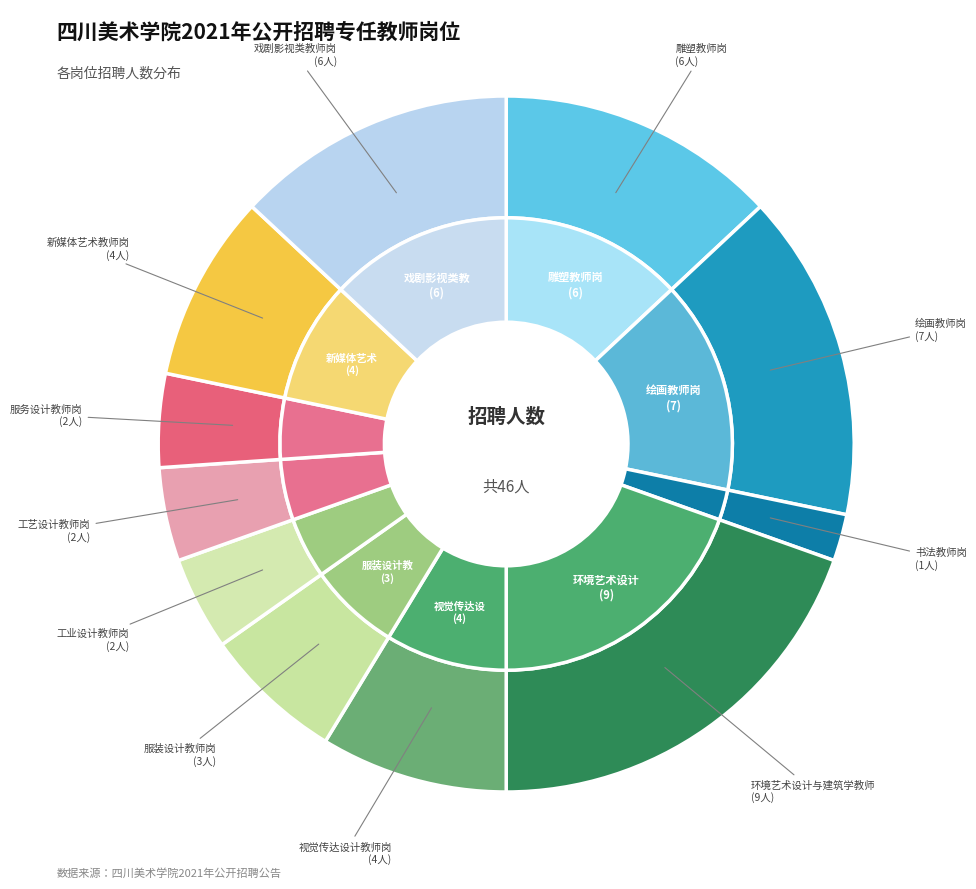

To the nearest percent, what percentage of the pie is 视觉传达设计教师岗?

9%